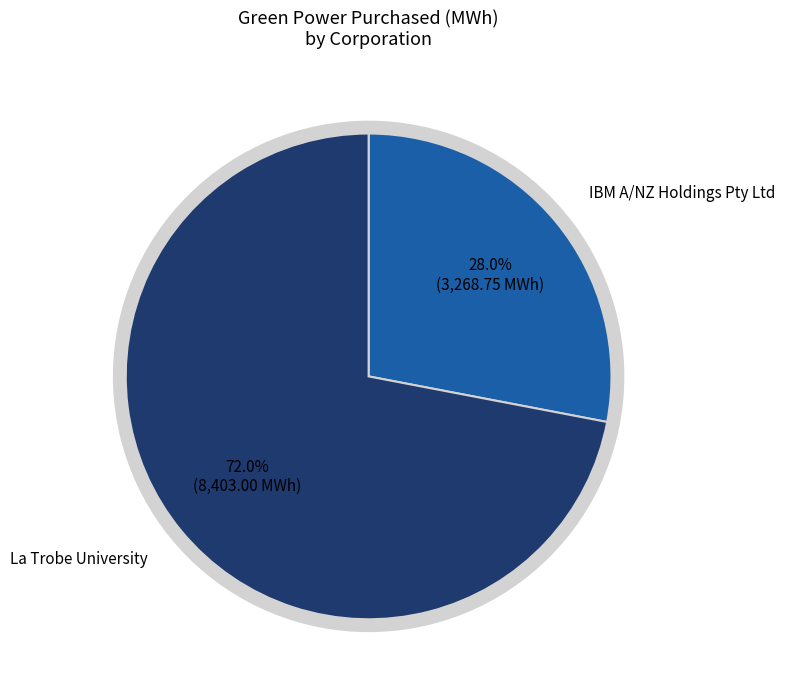

To the nearest percent, what is the combined percentage of La Trobe University and IBM A/NZ Holdings Pty Ltd?

100%